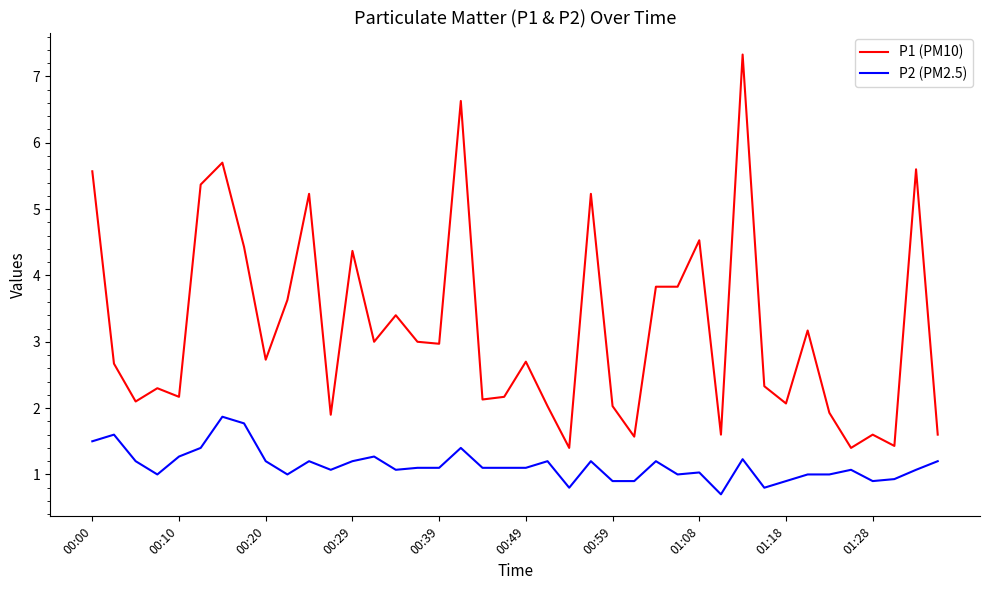

Which series has the largest range (max minus min)?

P1 (PM10)